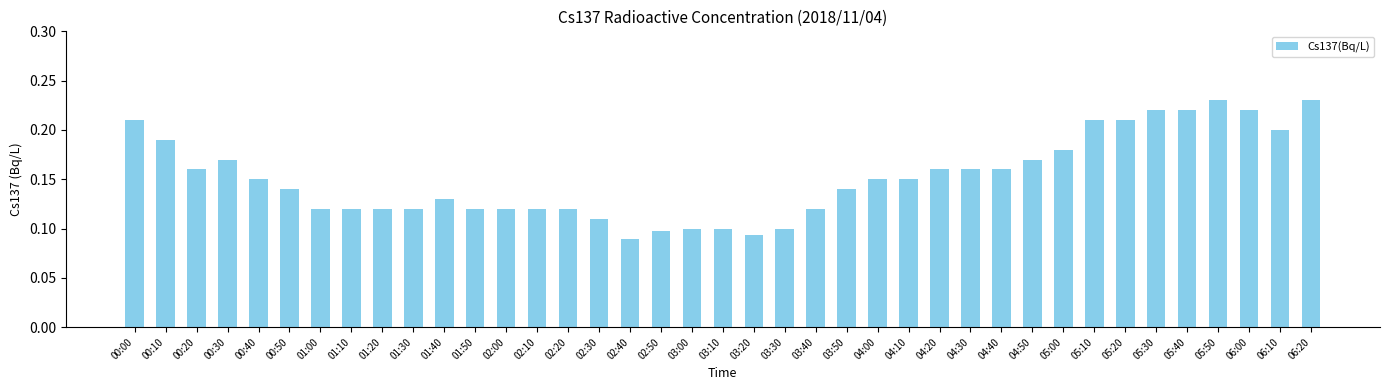

Count the number of categories in the chart.

39